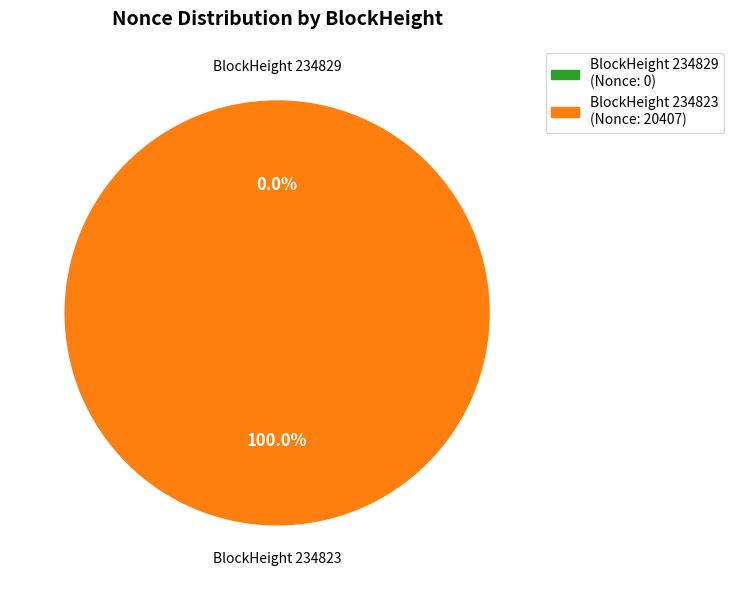

What is the smallest slice in the pie chart?

234829